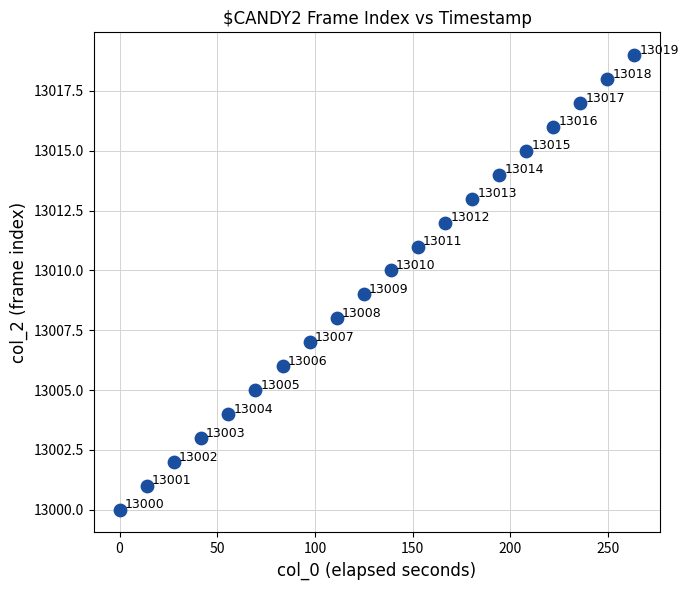

What Y value in the scatter plot is closest to 13009?

13009